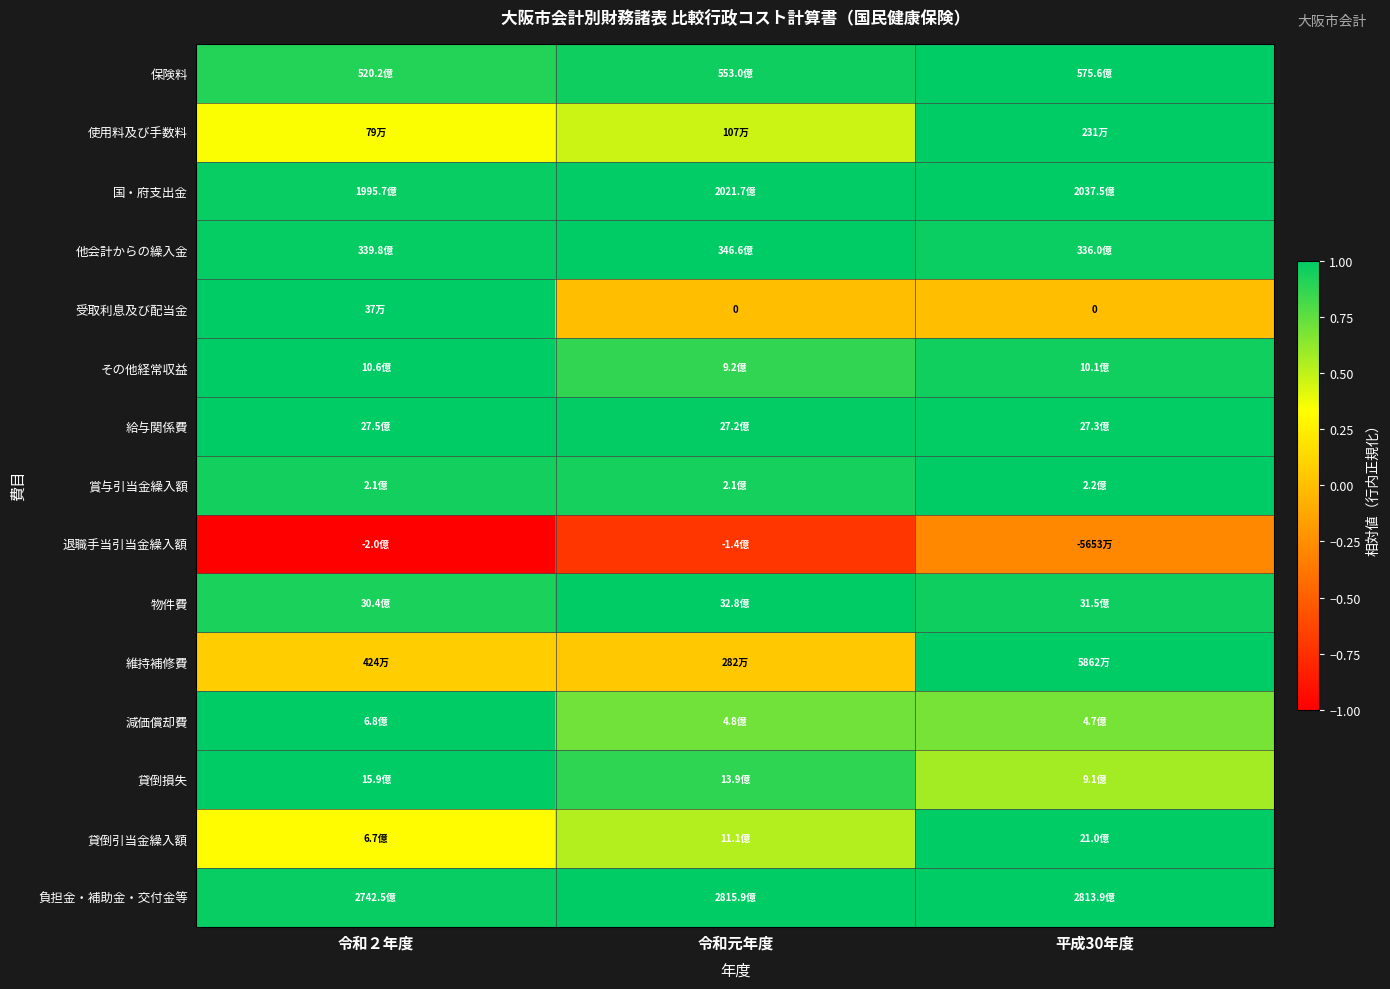

Which category has the lowest value across all series?

令和２年度